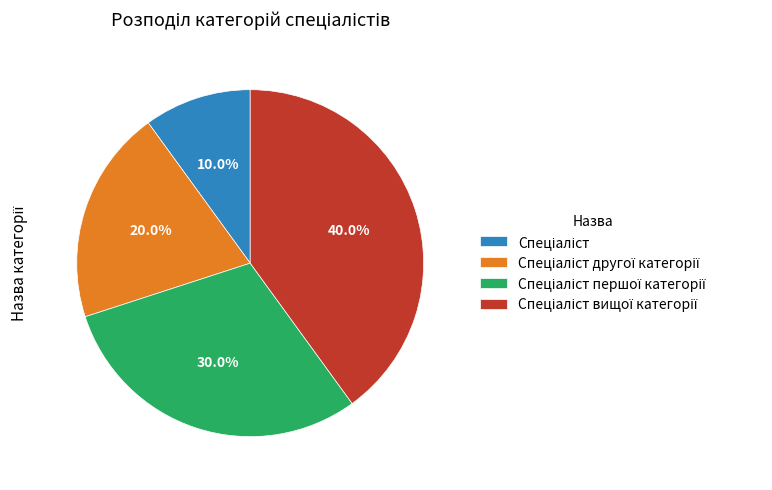

Is there a majority slice in this chart?

No